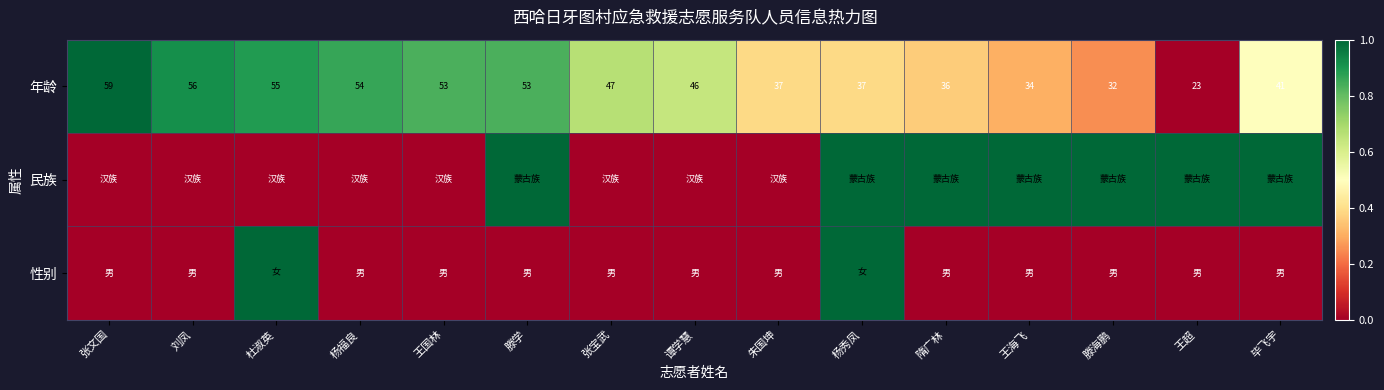

How many values in the 年龄 series are below 46?

7